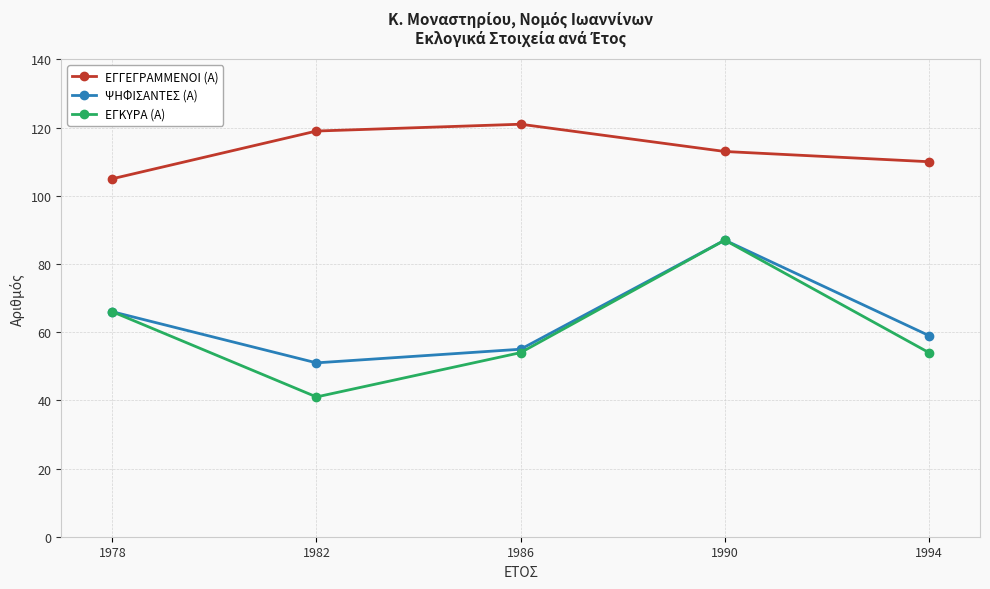

List the labels in order of ΕΓΓΕΓΡΑΜΜΕΝΟΙ (Α) value, largest first.

1986, 1982, 1990, 1994, 1978